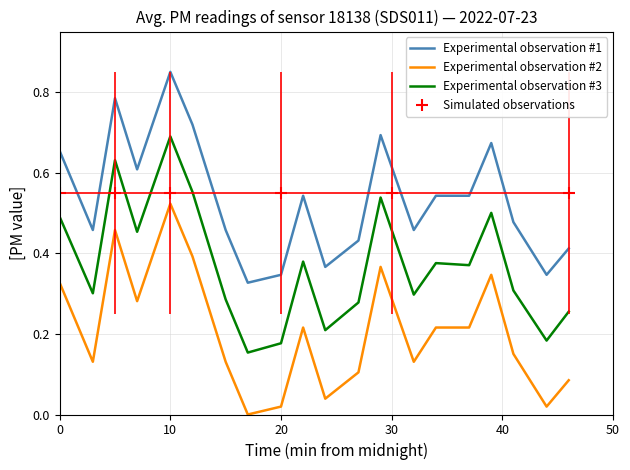

What is the lowest value of the Experimental observation #3 series?

0.2